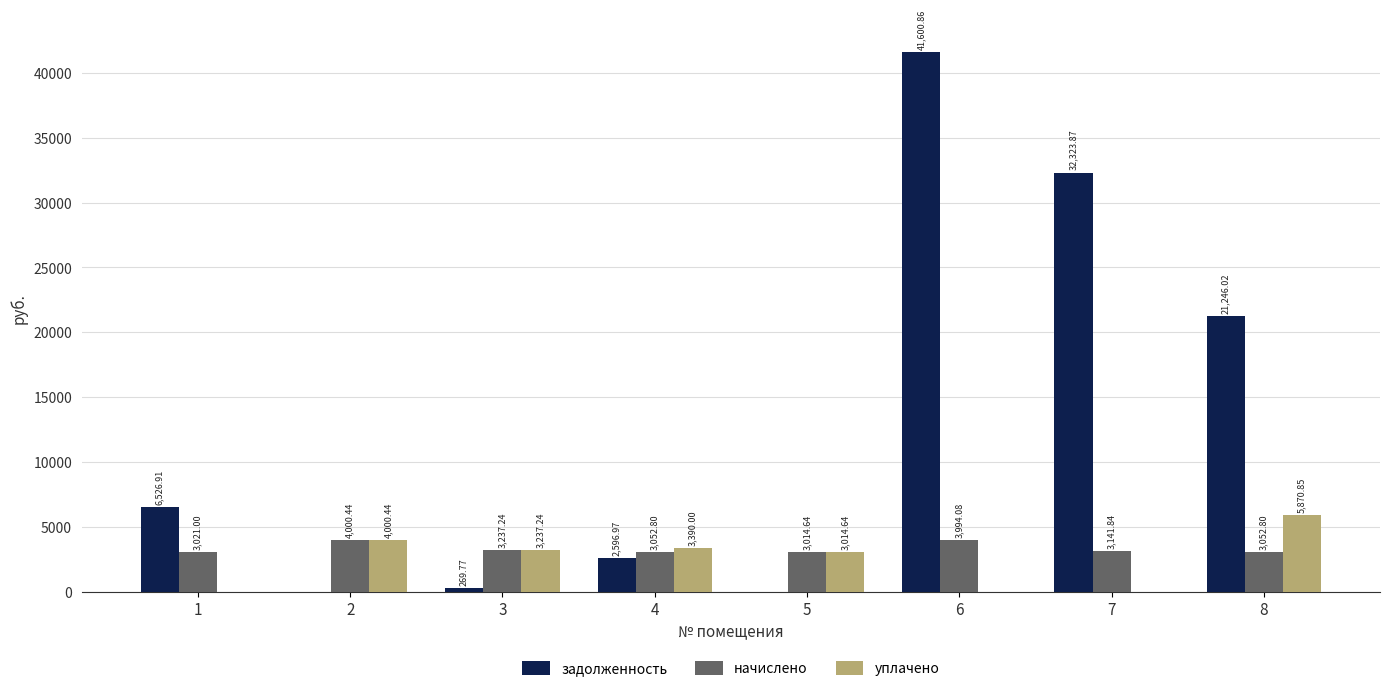

What value does the начислено series have at 3?

3237.2